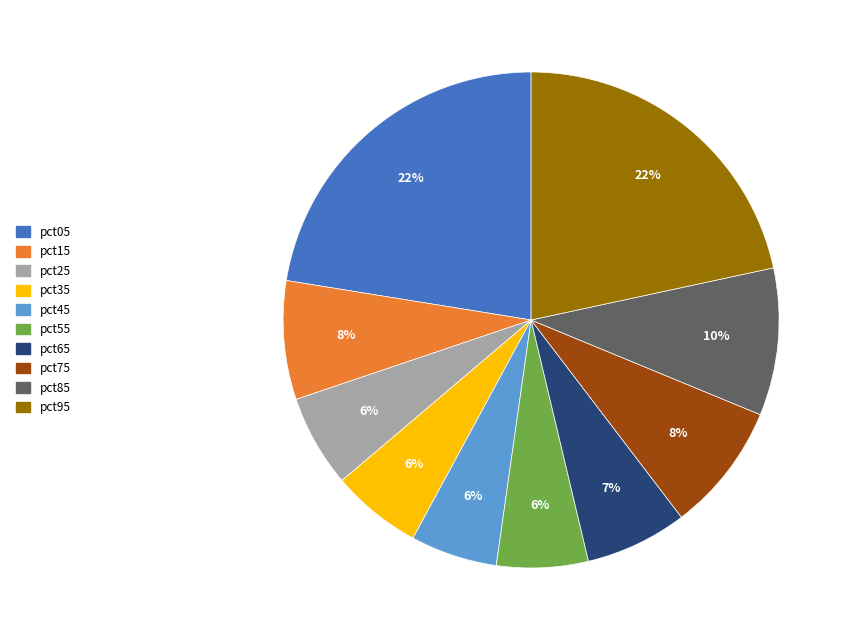

To the nearest percent, what portion does pct45 represent?

6%